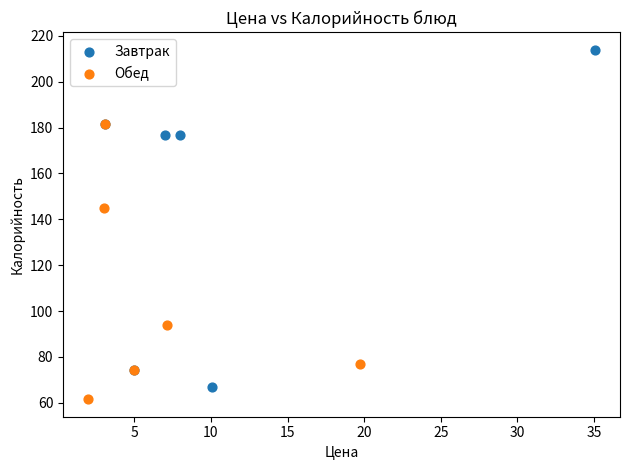

What are all the series names shown in the legend?

Завтрак, Обед